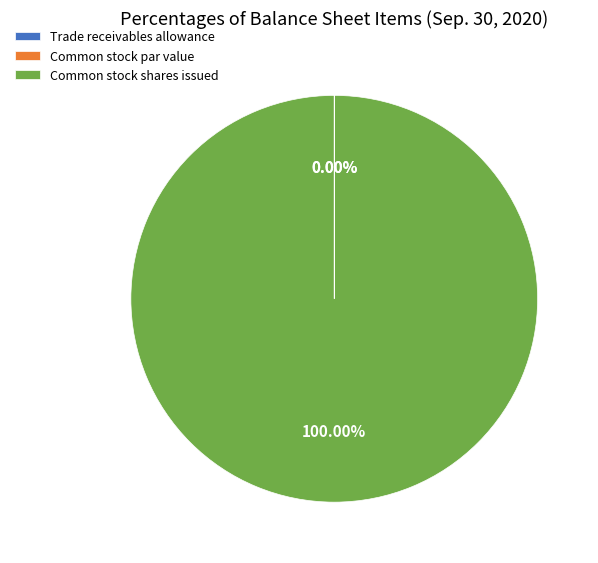

Which has a higher value, Common stock par value or Trade receivables allowance?

Trade receivables allowance